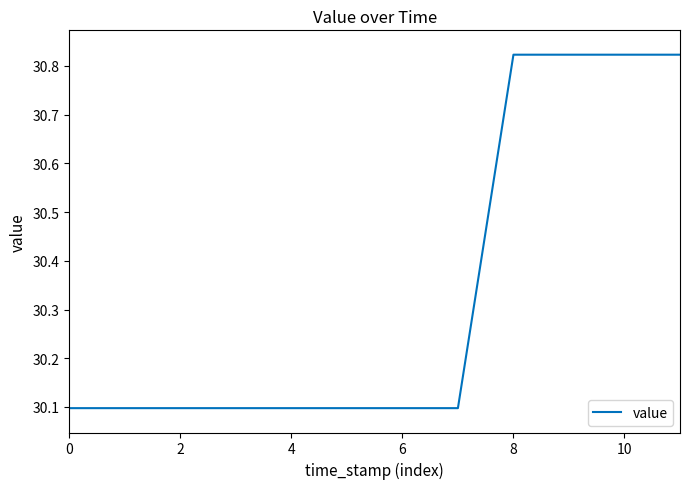

Approximately how many times larger is the value at 10 compared to 0?

1.0